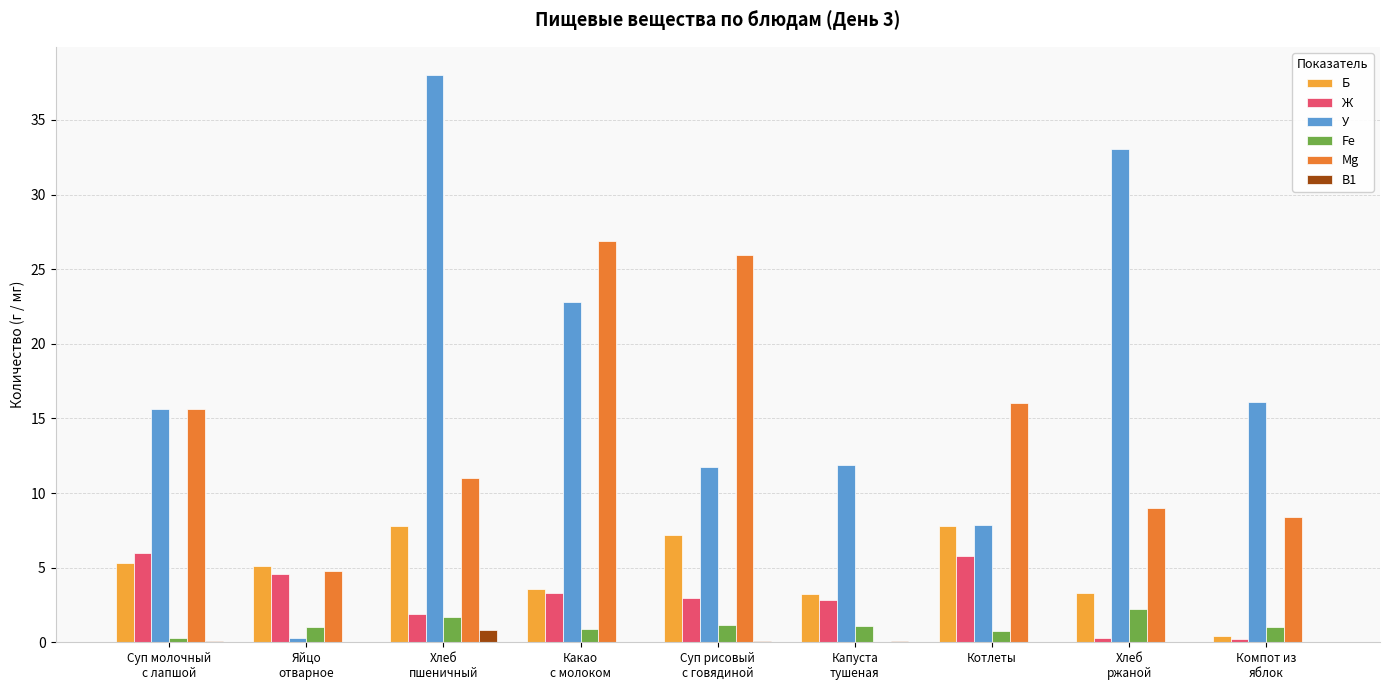

Which series has the largest total across all categories?

У